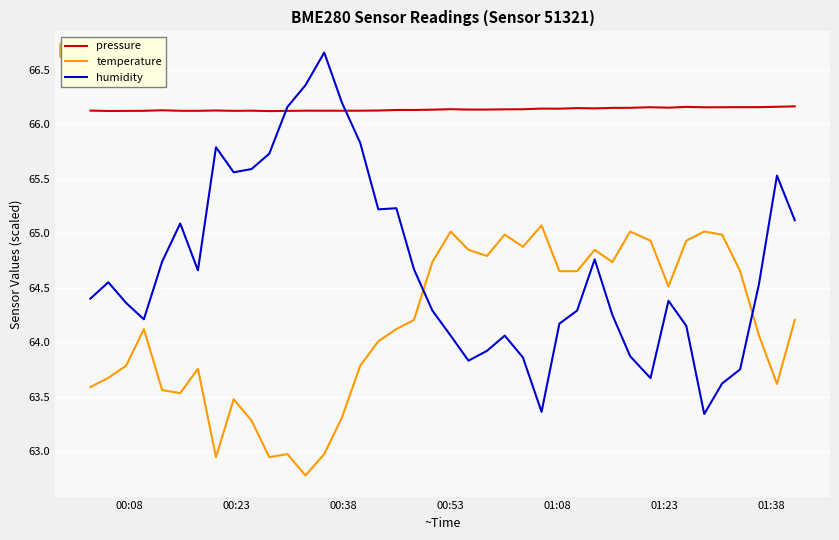

Rank the series by their maximum value, from lowest to highest.

temperature, pressure, humidity